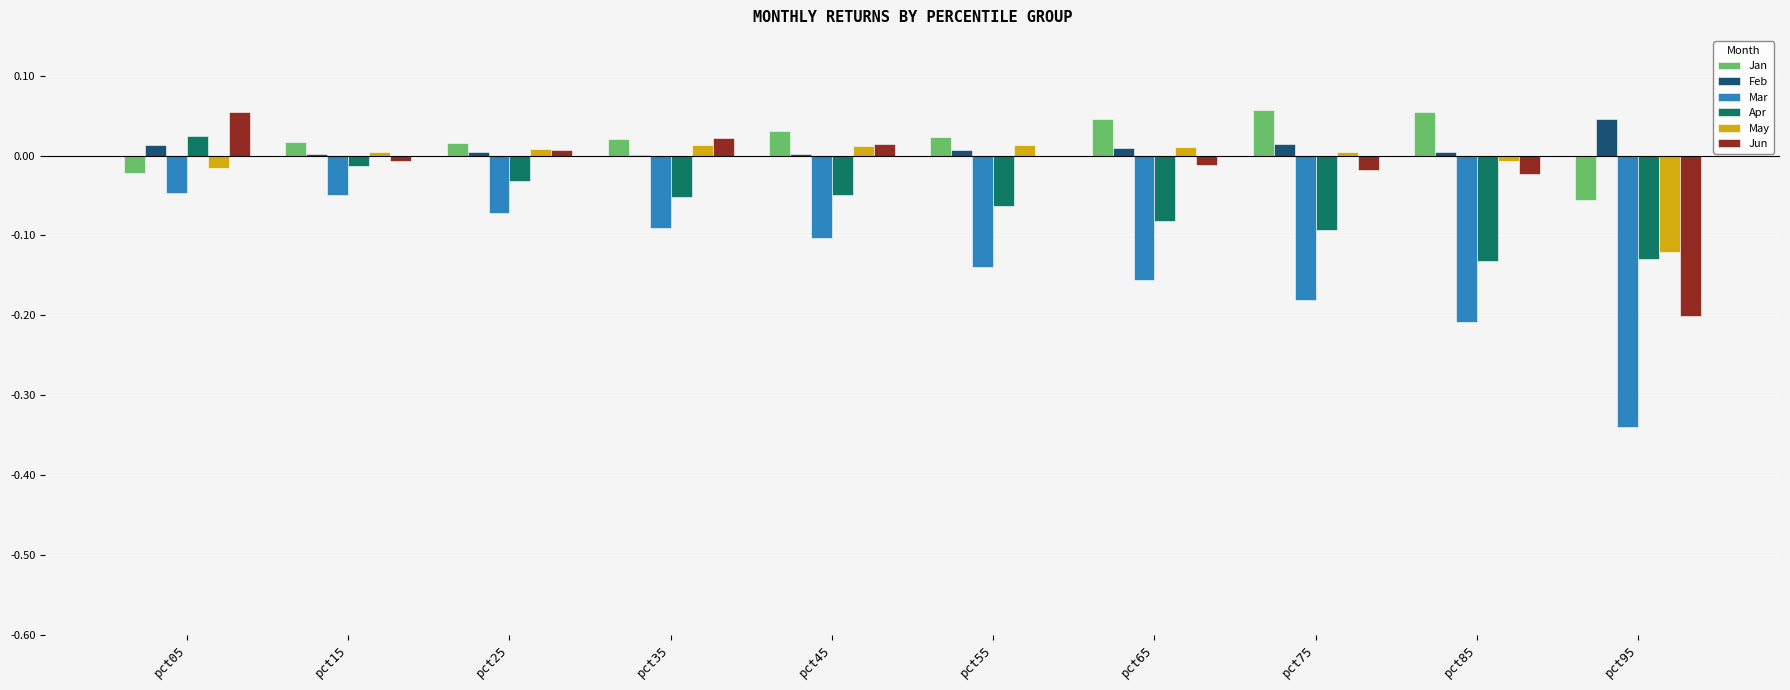

Between pct15 and pct55, which series saw the biggest shift?

Mar